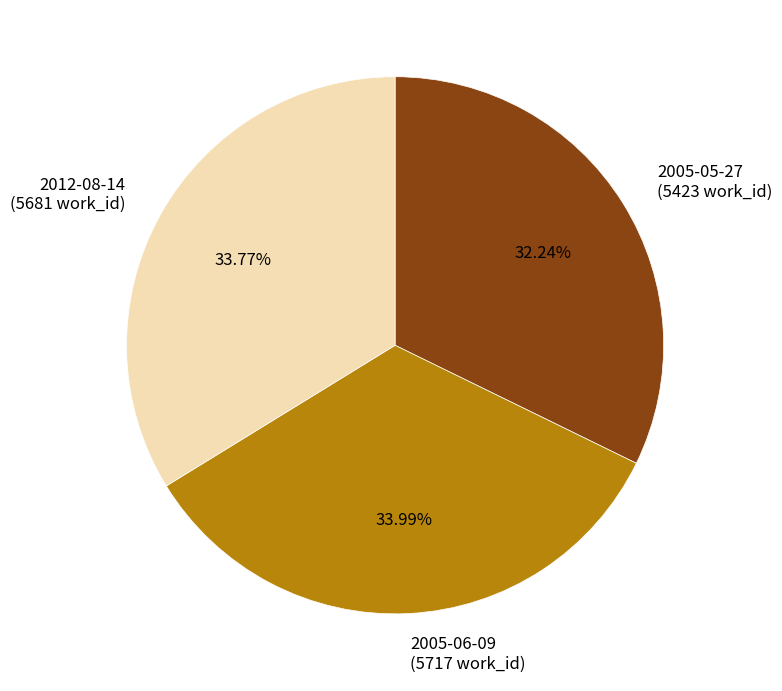

How many segments does this pie chart have?

3